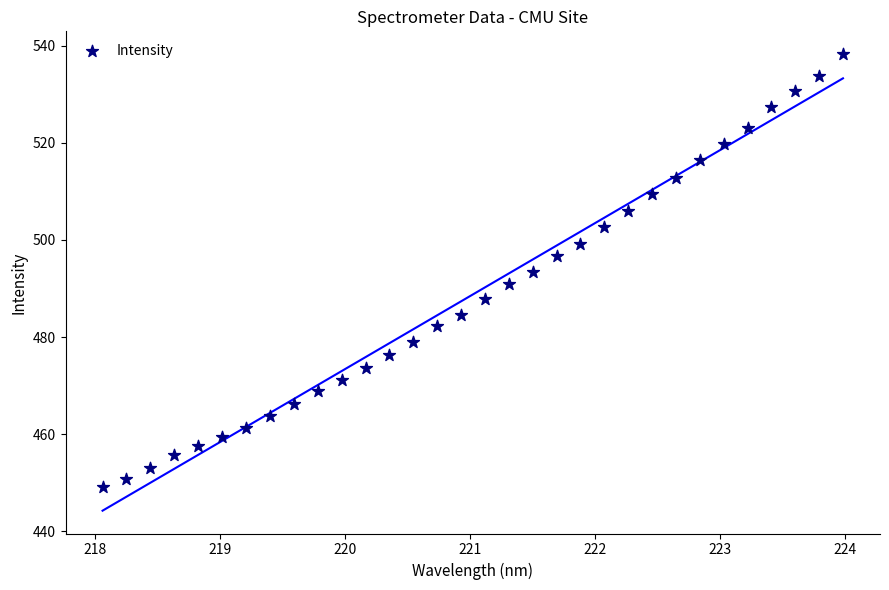

What is the range of X values (max minus min)?

5.9